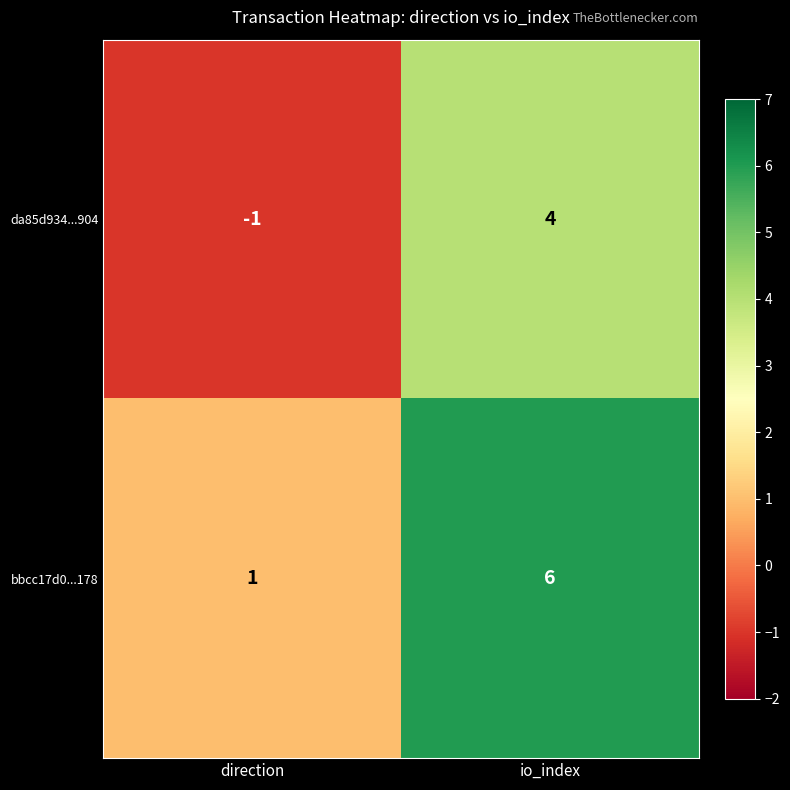

Which label corresponds to the largest value in the chart?

io_index